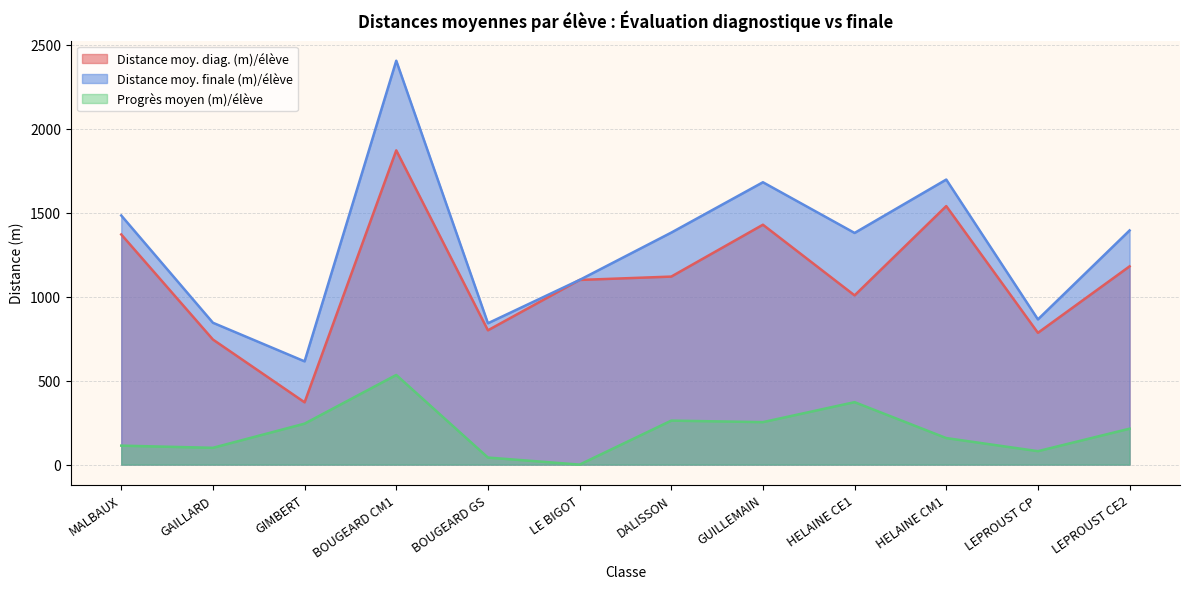

How many values in the Distance moy. diag. (m)/élève series are below 1120?

6